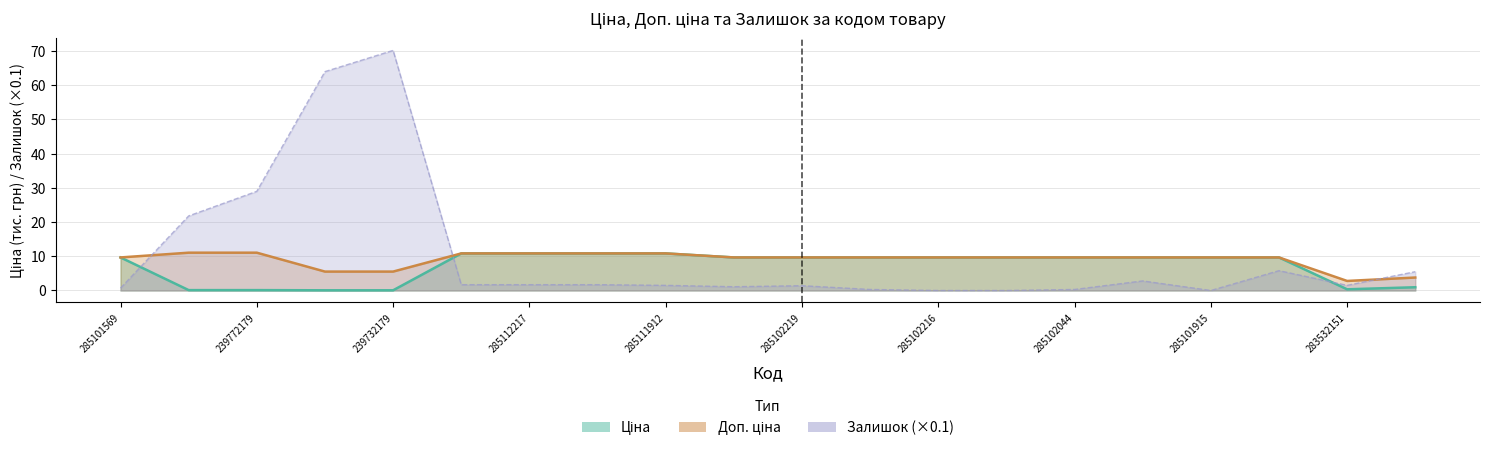

At which category does the chart reach its minimum across all series?

285102216